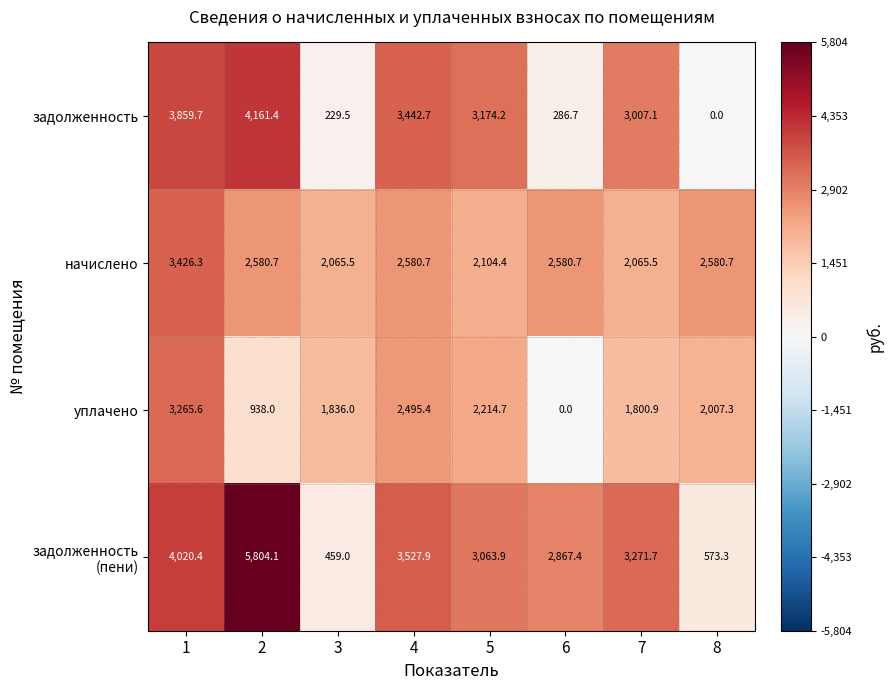

What is the difference between the maximum and minimum values in the задолженность series?

4161.4